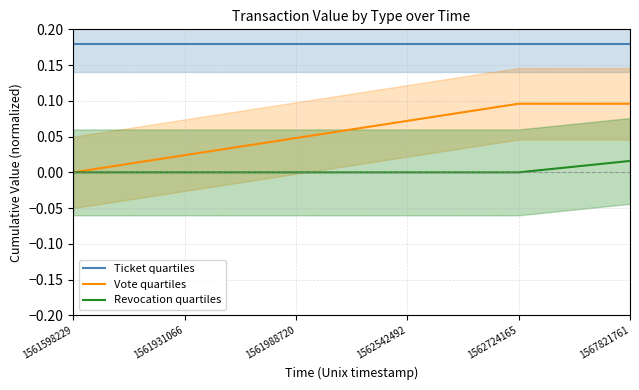

Is it true that Ticket quartiles equals 0.3 at 1561598229?

False